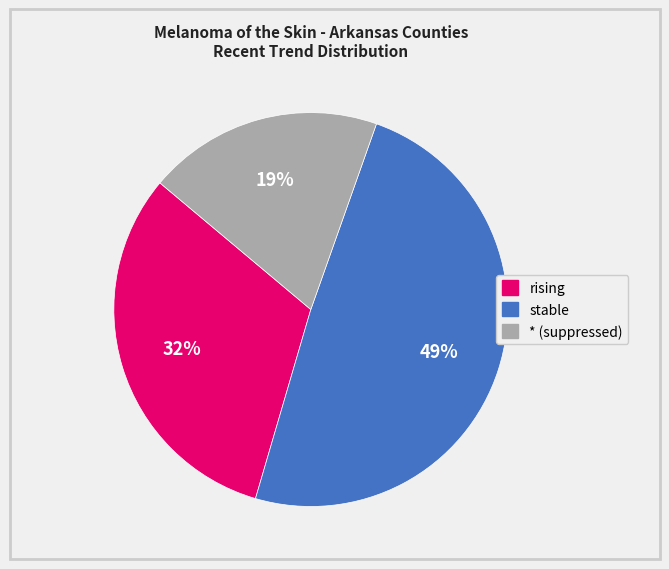

To the nearest percent, what is the difference between the largest and smallest slice percentages?

30%